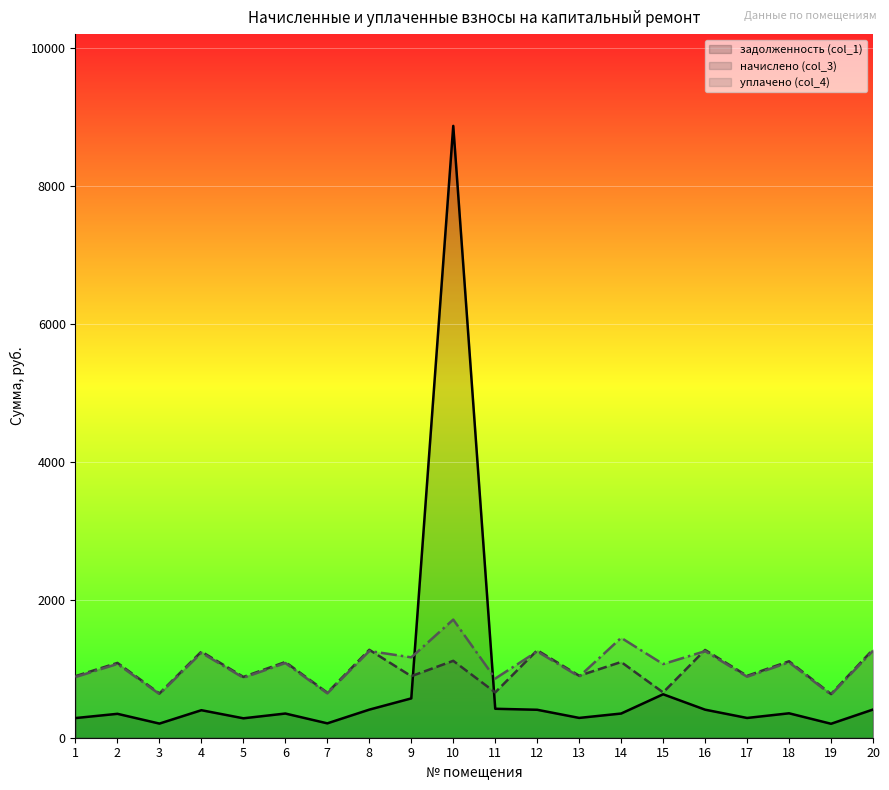

At how many categories does at least one series exceed 7209?

1